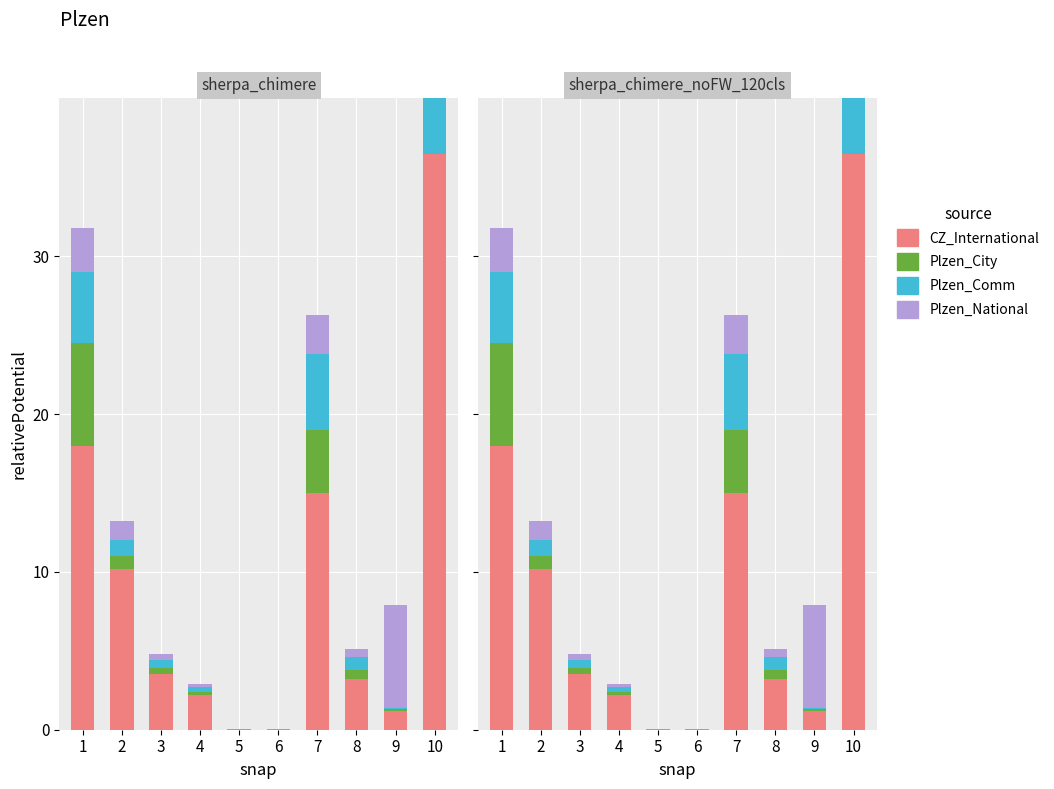

Reading left to right, list all the values displayed in this chart.

CZ_International: 18.0	10.2	3.5	2.2	0.1	0.1	15.0	3.2	1.2	36.5
Plzen_City: 6.5	0.8	0.4	0.2	0.0	0.0	4.0	0.6	0.1	0.0
Plzen_Comm: 4.5	1.0	0.5	0.3	0.0	0.0	4.8	0.8	0.1	9.8
Plzen_National: 2.8	1.2	0.4	0.2	0.0	0.0	2.5	0.5	6.5	0.2